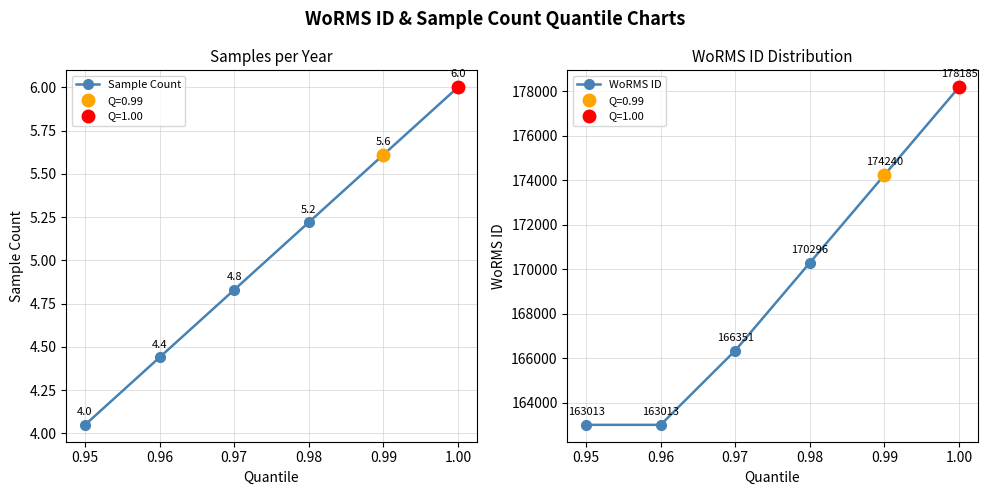

Which series has the largest total across all categories?

WoRMS ID